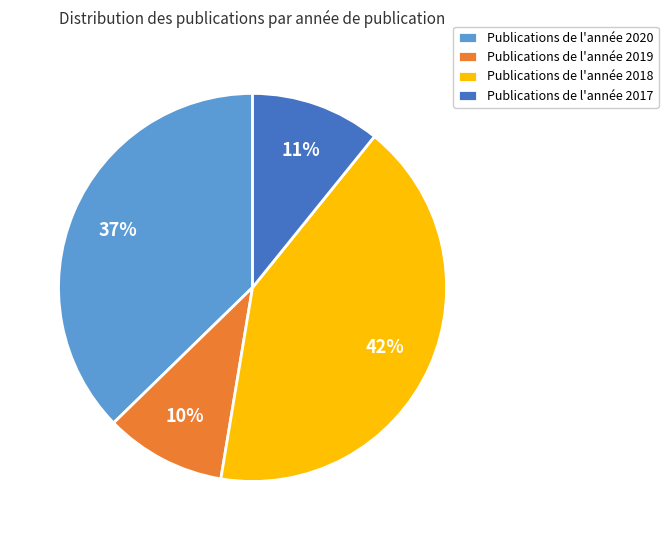

Which has a higher value, Publications de l'année 2017 or Publications de l'année 2020?

Publications de l'année 2020